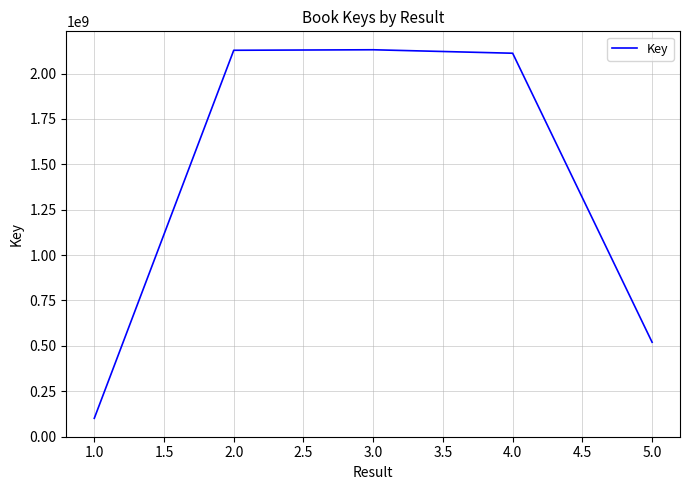

What is the sum of all values?

6990561489